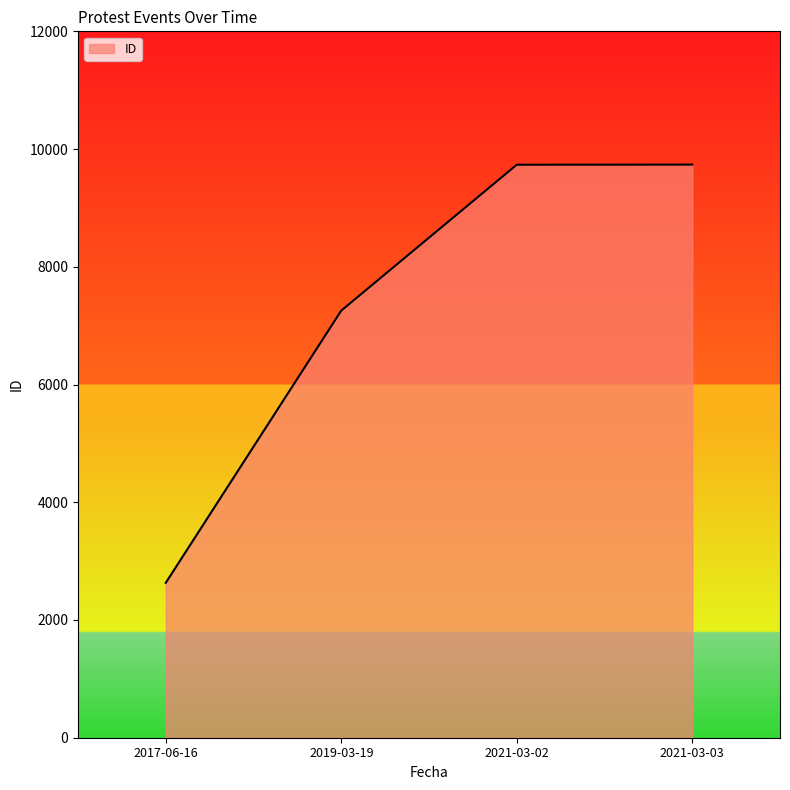

Is it true that the value at 2017-06-16 is 1544?

False